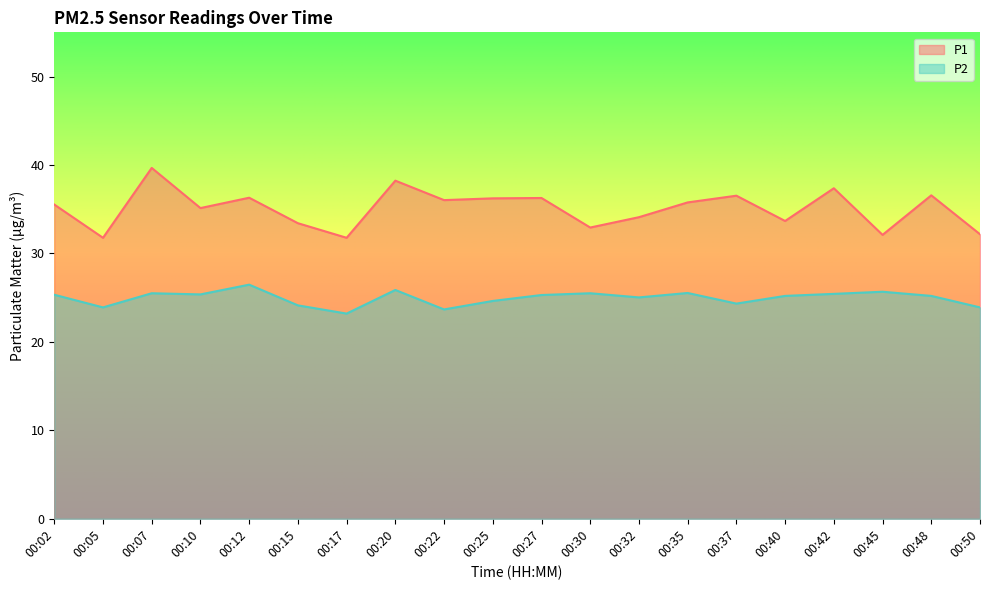

Reading left to right, extract all data points from this chart.

P1: 00:02=35.5	00:05=31.8	00:07=39.7	00:10=35.1	00:12=36.3	00:15=33.4	00:17=31.8	00:20=38.2	00:22=36.0	00:25=36.2	00:27=36.3	00:30=32.9	00:32=34.1	00:35=35.8	00:37=36.5	00:40=33.7	00:42=37.4	00:45=32.1	00:48=36.6	00:50=32.2
P2: 00:02=25.3	00:05=23.9	00:07=25.5	00:10=25.4	00:12=26.5	00:15=24.1	00:17=23.2	00:20=25.9	00:22=23.7	00:25=24.6	00:27=25.3	00:30=25.5	00:32=25.0	00:35=25.5	00:37=24.3	00:40=25.2	00:42=25.4	00:45=25.7	00:48=25.2	00:50=23.9